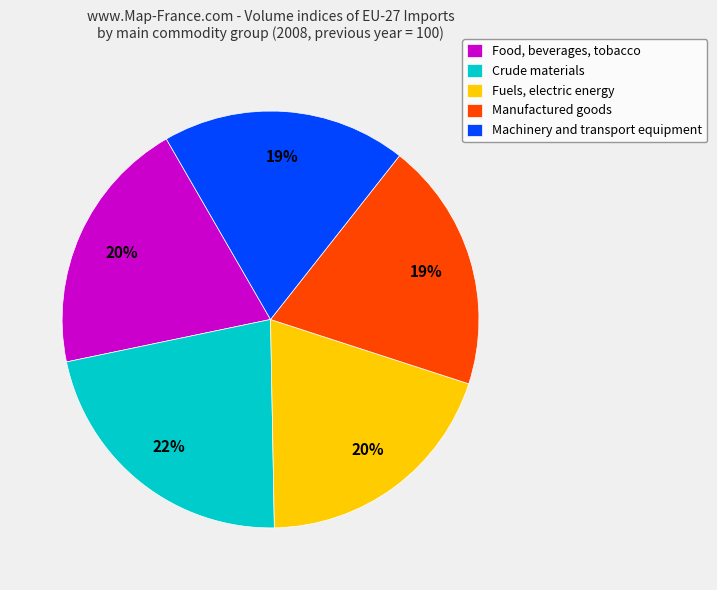

To the nearest percent, what is the combined percentage of Machinery and transport equipment and Fuels, electric energy?

39%